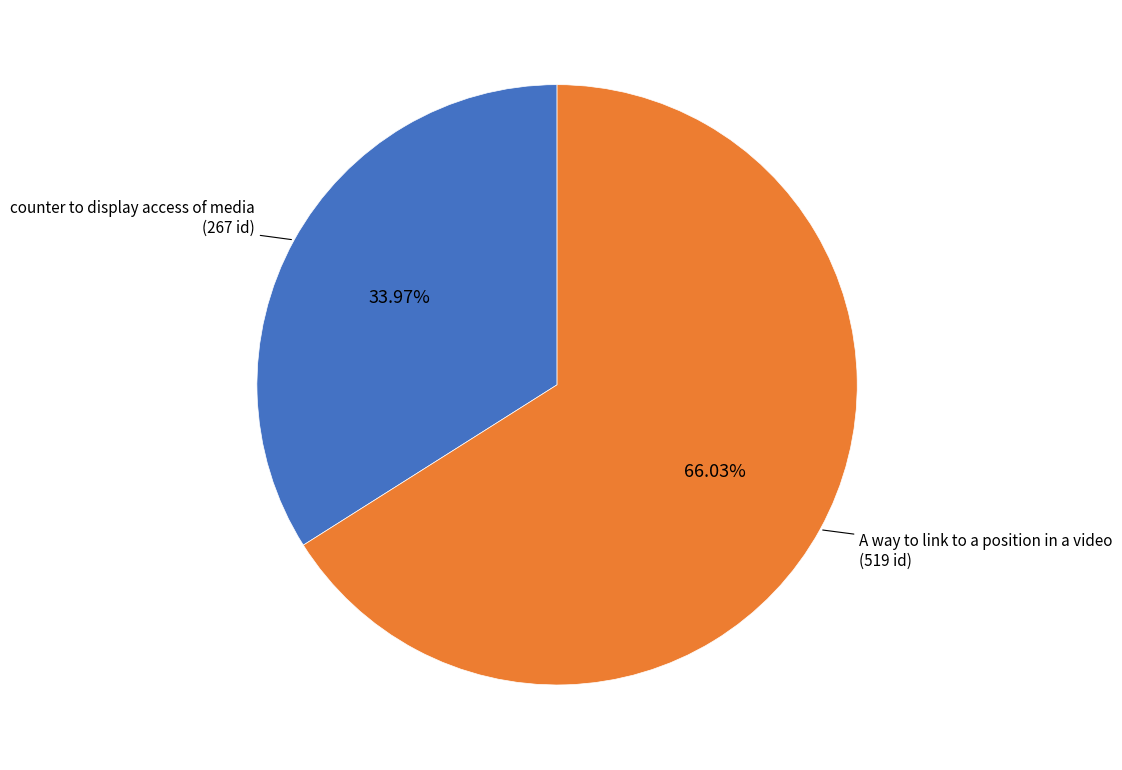

What percentage is the counter to display access of media slice, to the nearest percent?

34%